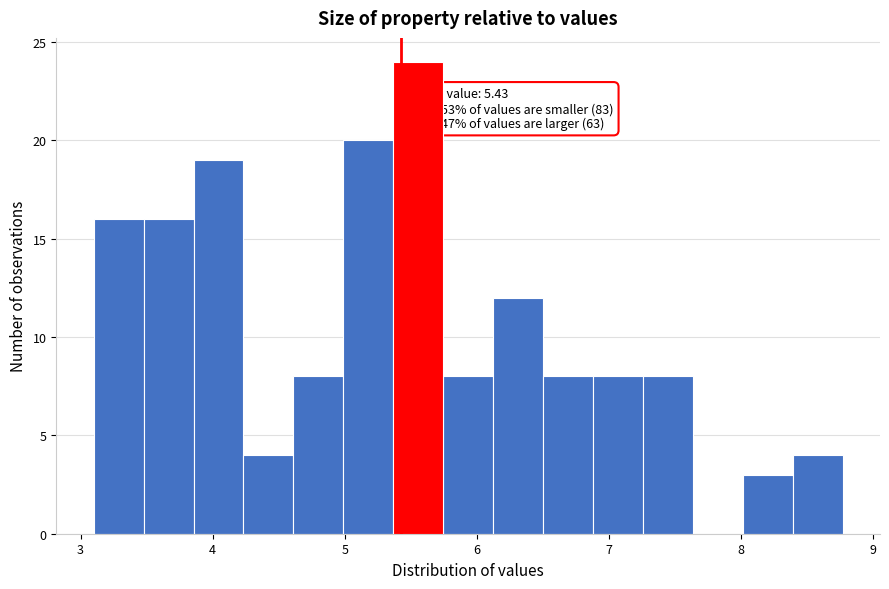

Around what value on the x-axis is the tallest bar? Give the approximate position of its centre, as read against the axis.

5.6